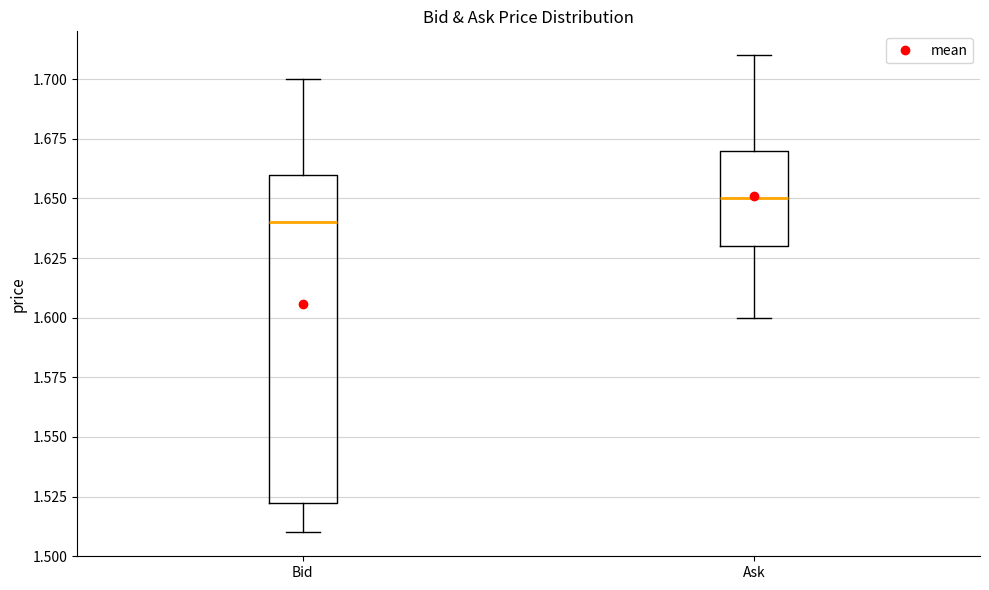

Reading left to right, transcribe this box plot: for each box, give where its median line is, the range the box spans, and where its two whiskers end, as read against the y-axis. The values are not printed on the chart, so give them approximately, as read against the axis.

Bid: median 1.640, box 1.525 to 1.660, whiskers 1.510 to 1.700
Ask: median 1.650, box 1.630 to 1.670, whiskers 1.600 to 1.710